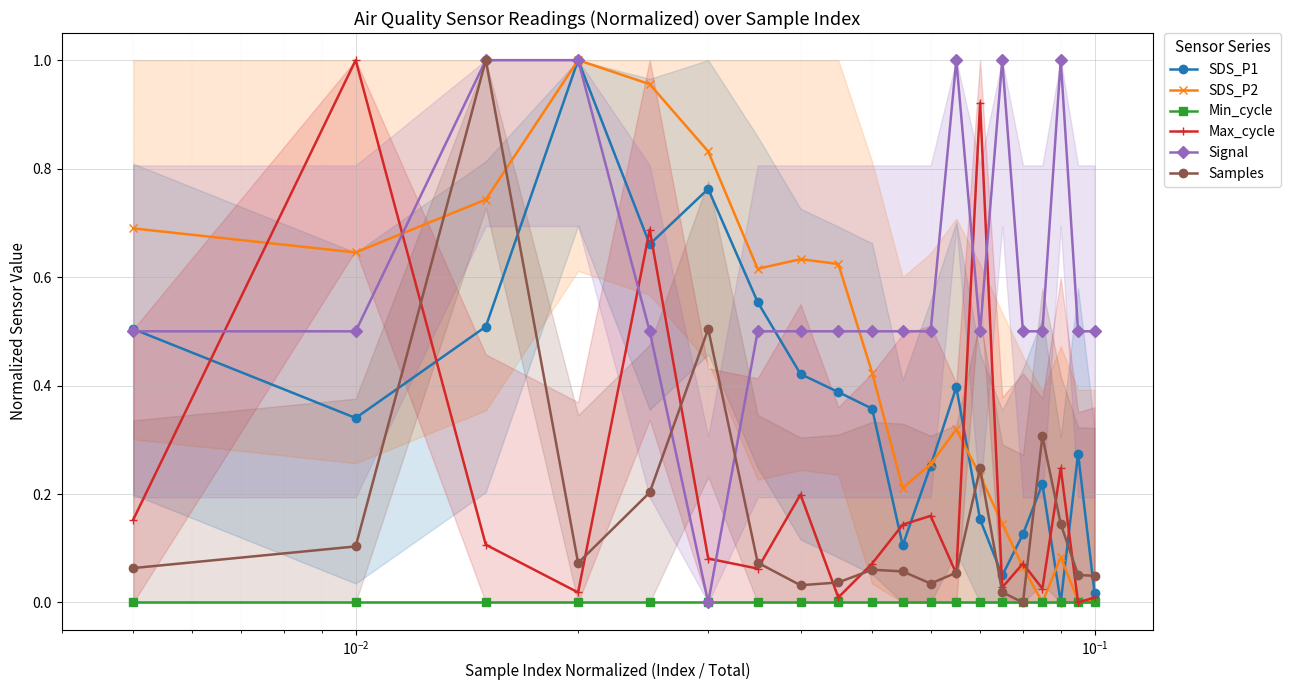

What are all the series names shown in the legend?

SDS_P1, SDS_P2, Min_cycle, Max_cycle, Signal, Samples